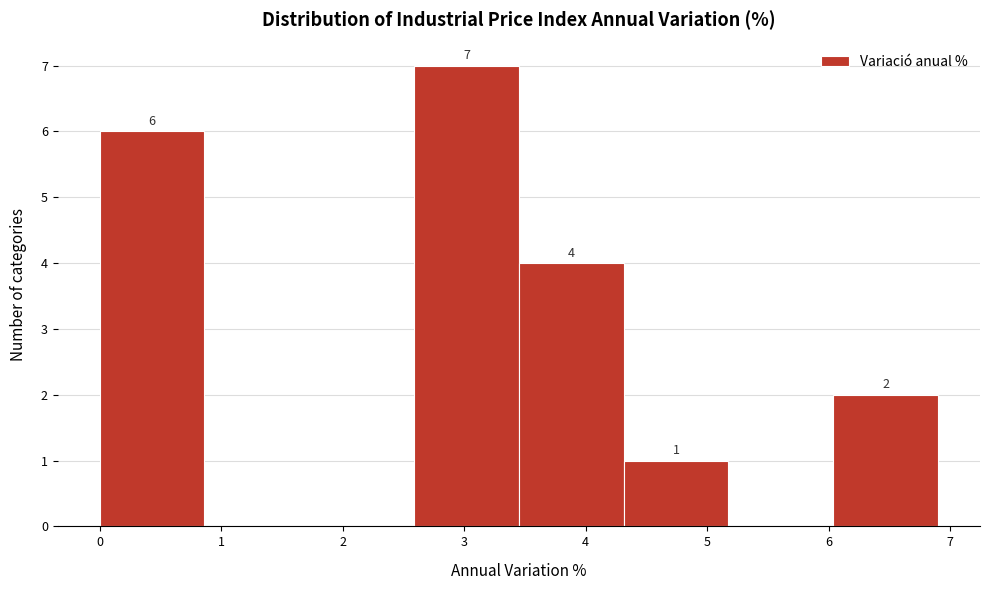

Which range on the x-axis has the tallest bar?

2.6 to 3.5